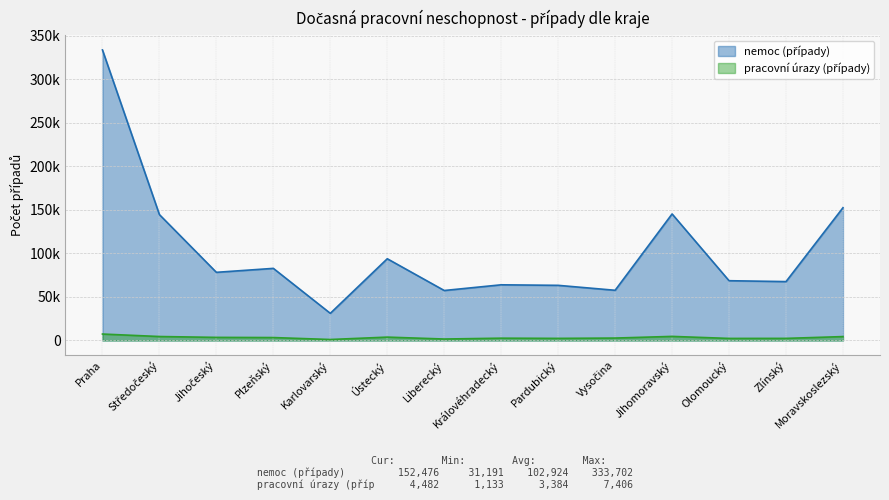

How many lines are shown in the chart?

2